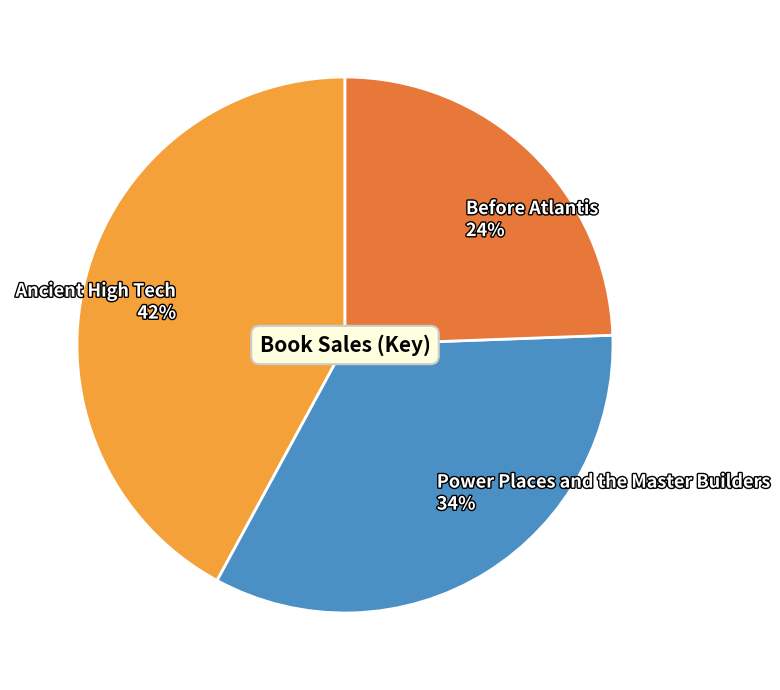

How many segments does this pie chart have?

3